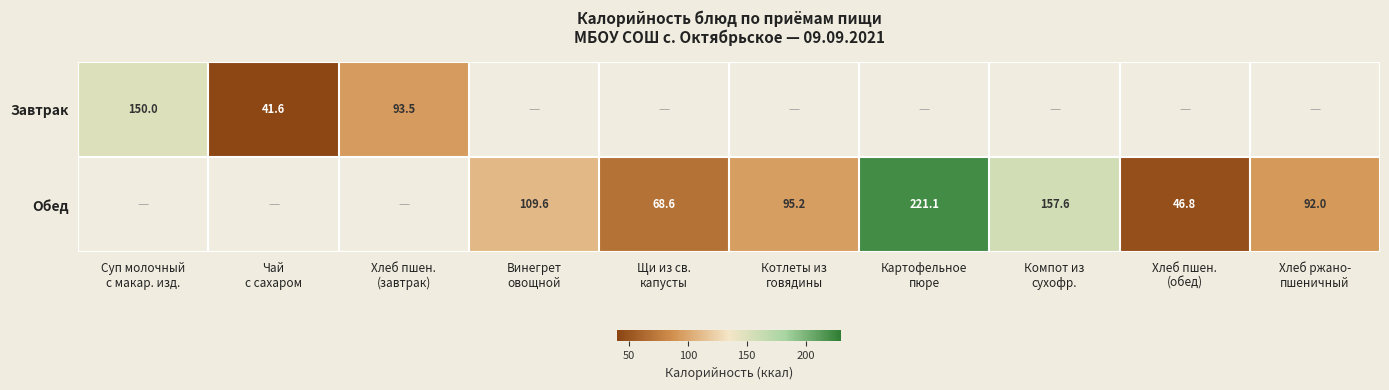

At which label is Завтрак closest to 95?

Хлеб пшен. (завтрак)